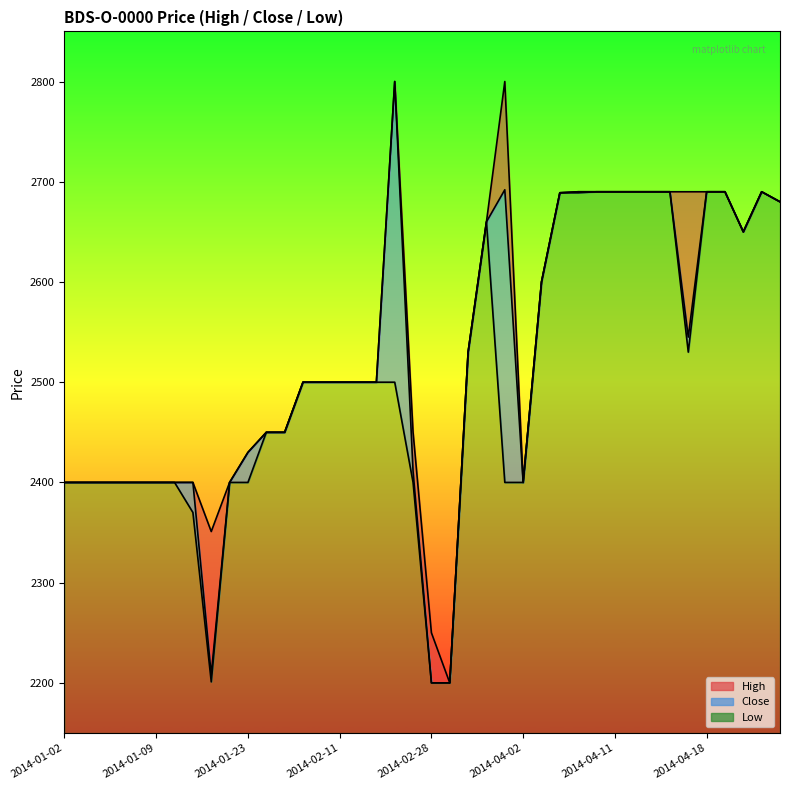

Reading left to right, what are all the values shown in this chart?

High: 2014-01-02=2400	2014-01-03=2400	2014-01-06=2400	2014-01-07=2400	2014-01-08=2400	2014-01-09=2400	2014-01-10=2400	2014-01-15=2400	2014-01-16=2351	2014-01-20=2400	2014-01-23=2430	2014-01-27=2450	2014-02-05=2450	2014-02-06=2500	2014-02-07=2500	2014-02-11=2500	2014-02-18=2500	2014-02-19=2500	2014-02-20=2800	2014-02-26=2450	2014-02-28=2250	2014-03-05=2200	2014-03-06=2530	2014-03-13=2660	2014-03-14=2800	2014-04-02=2400	2014-04-03=2600	2014-04-04=2689	2014-04-08=2690	2014-04-09=2690	2014-04-11=2690	2014-04-14=2690	2014-04-15=2690	2014-04-16=2690	2014-04-17=2690	2014-04-18=2690	2014-04-22=2690	2014-04-25=2650	2014-04-28=2690	2014-05-12=2680
Close: 2014-01-02=2400	2014-01-03=2400	2014-01-06=2400	2014-01-07=2400	2014-01-08=2400	2014-01-09=2400	2014-01-10=2400	2014-01-15=2400	2014-01-16=2208	2014-01-20=2400	2014-01-23=2430	2014-01-27=2450	2014-02-05=2450	2014-02-06=2500	2014-02-07=2500	2014-02-11=2500	2014-02-18=2500	2014-02-19=2500	2014-02-20=2800	2014-02-26=2411	2014-02-28=2200	2014-03-05=2200	2014-03-06=2530	2014-03-13=2660	2014-03-14=2692	2014-04-02=2400	2014-04-03=2600	2014-04-04=2689	2014-04-08=2690	2014-04-09=2690	2014-04-11=2690	2014-04-14=2690	2014-04-15=2690	2014-04-16=2690	2014-04-17=2545	2014-04-18=2690	2014-04-22=2690	2014-04-25=2650	2014-04-28=2690	2014-05-12=2680
Low: 2014-01-02=2400	2014-01-03=2400	2014-01-06=2400	2014-01-07=2400	2014-01-08=2400	2014-01-09=2400	2014-01-10=2400	2014-01-15=2370	2014-01-16=2201	2014-01-20=2400	2014-01-23=2400	2014-01-27=2450	2014-02-05=2450	2014-02-06=2500	2014-02-07=2500	2014-02-11=2500	2014-02-18=2500	2014-02-19=2500	2014-02-20=2500	2014-02-26=2400	2014-02-28=2200	2014-03-05=2200	2014-03-06=2530	2014-03-13=2660	2014-03-14=2400	2014-04-02=2400	2014-04-03=2600	2014-04-04=2689	2014-04-08=2689	2014-04-09=2690	2014-04-11=2690	2014-04-14=2690	2014-04-15=2690	2014-04-16=2690	2014-04-17=2530	2014-04-18=2690	2014-04-22=2690	2014-04-25=2650	2014-04-28=2690	2014-05-12=2680